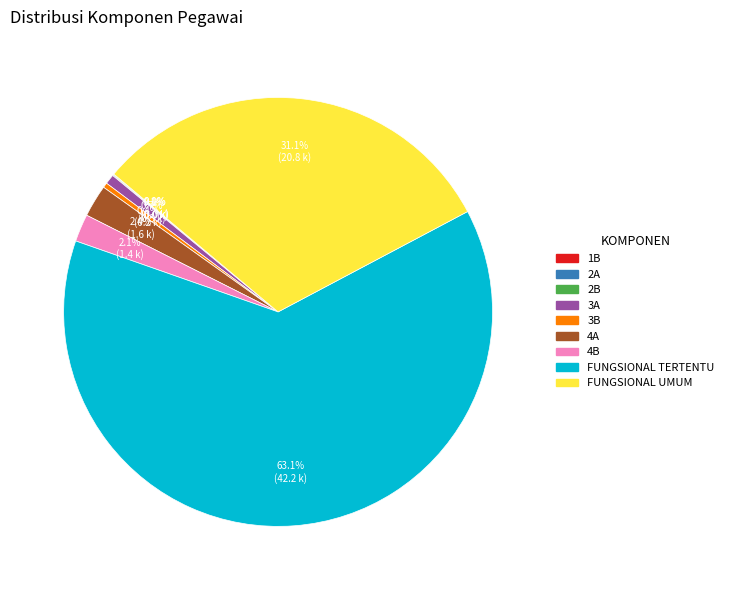

Between 3B and FUNGSIONAL TERTENTU, which is larger?

FUNGSIONAL TERTENTU